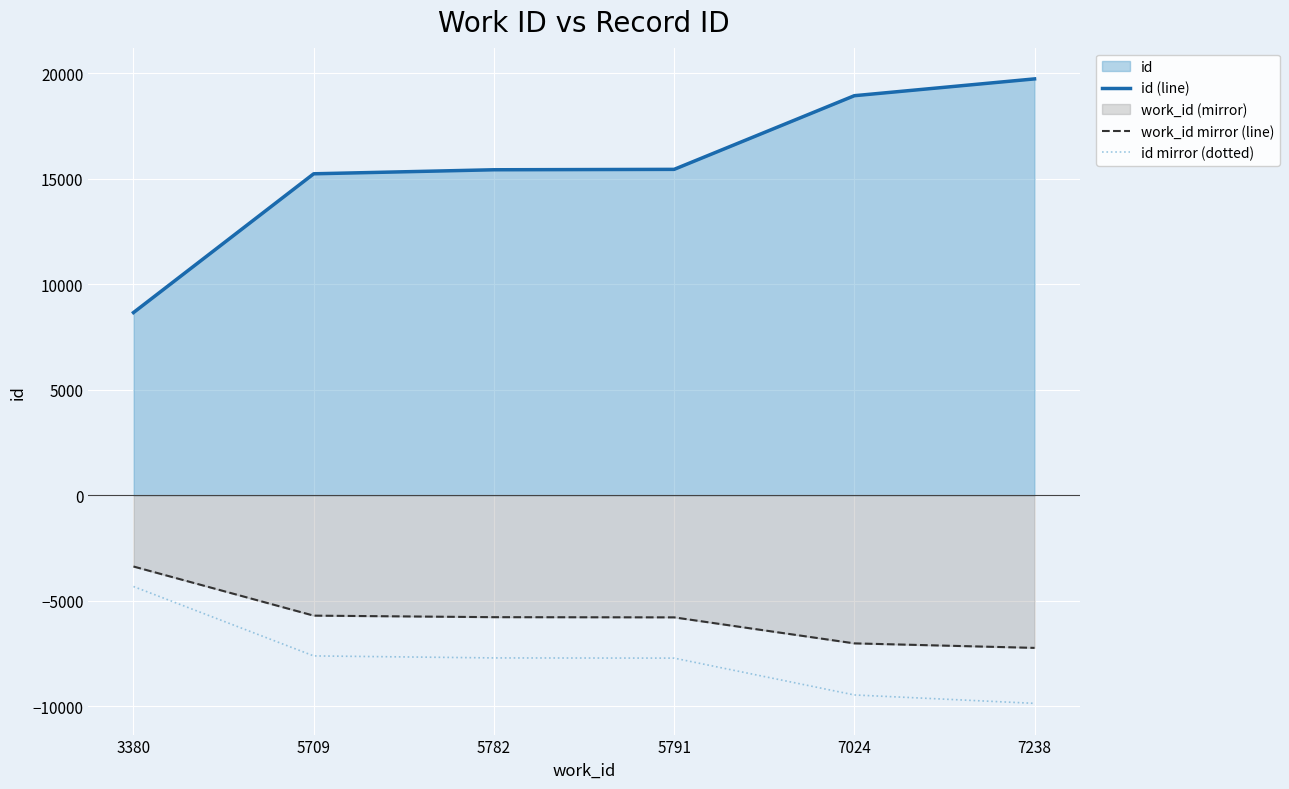

Which category has the highest value across all series?

7238